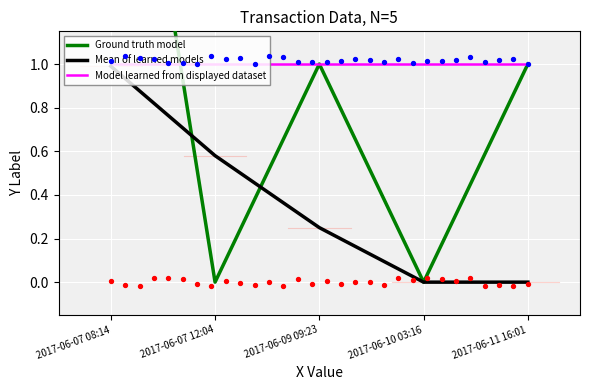

Which series contains the highest Y value?

Ground truth model